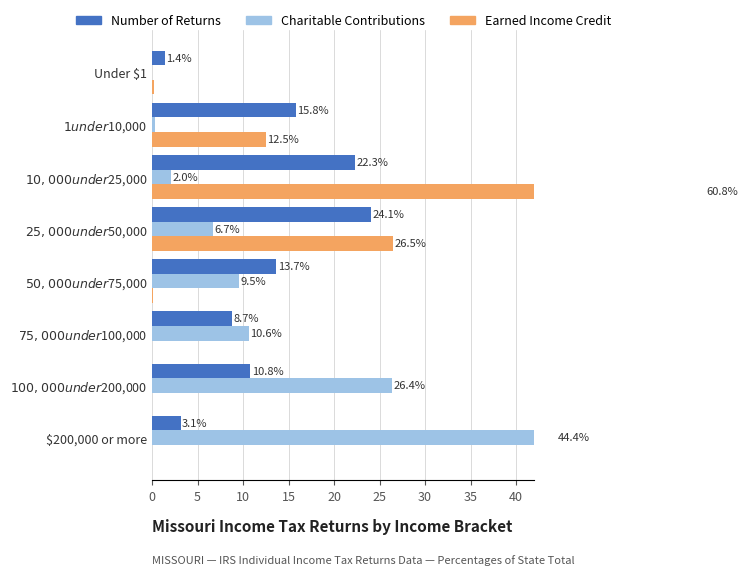

Between $75,000 under $100,000 and $25,000 under $50,000, which is larger?

$25,000 under $50,000